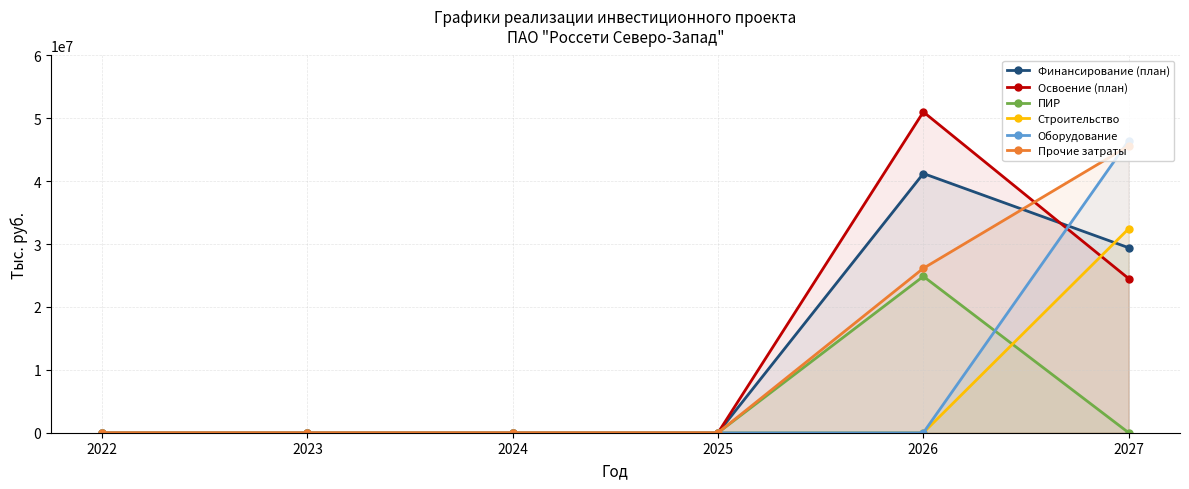

What is the maximum value for Освоение (план)?

51024706